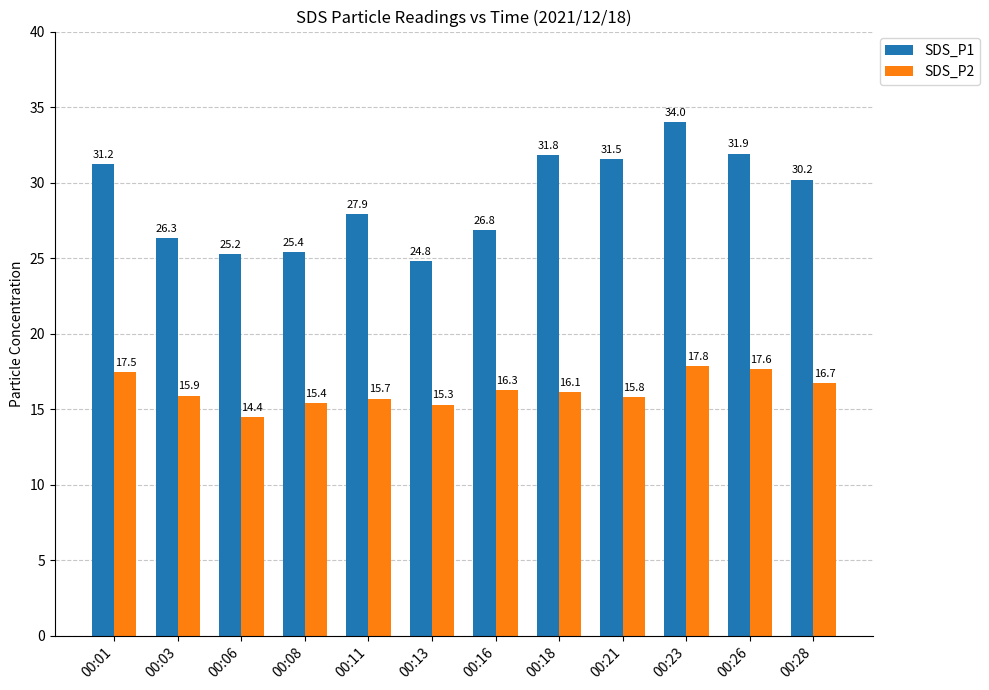

What is the sum of the SDS_P2 values at 00:06 and 00:18?

30.6